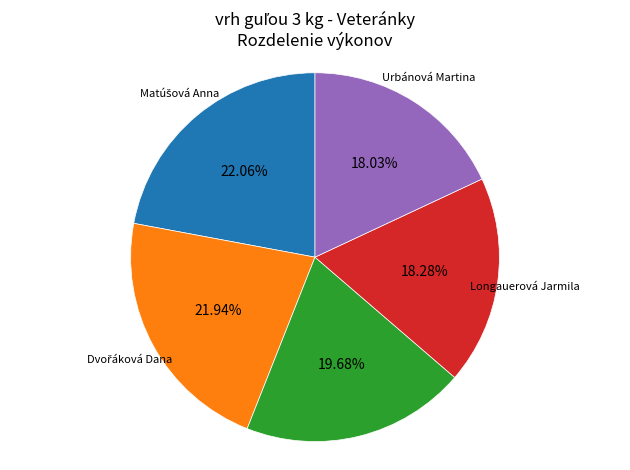

Is there a majority slice in this chart?

No